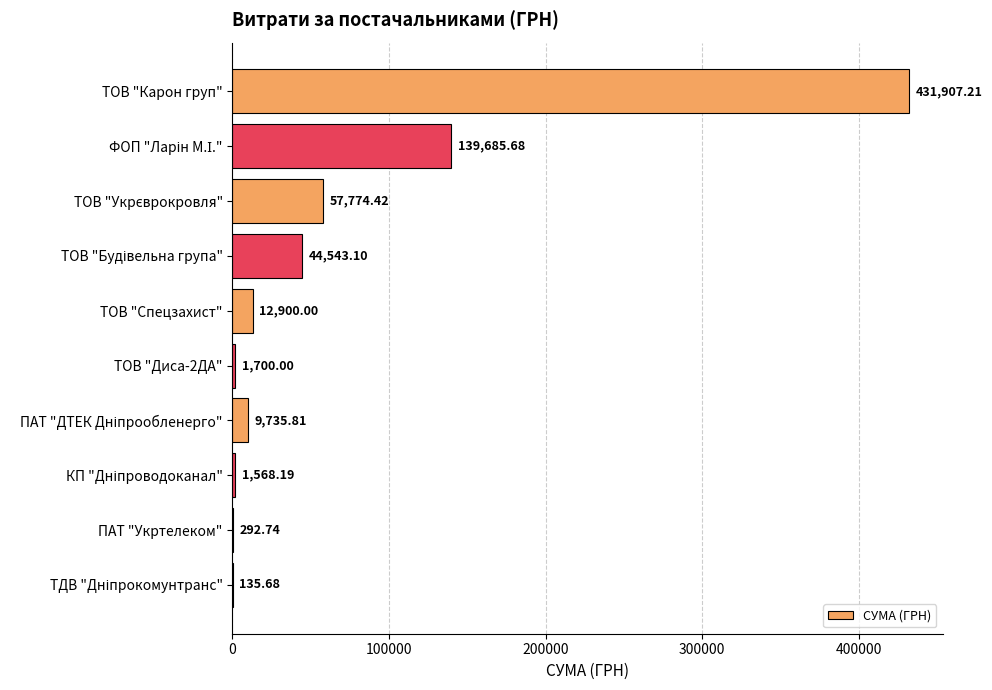

What is the sum of all values?

700242.8